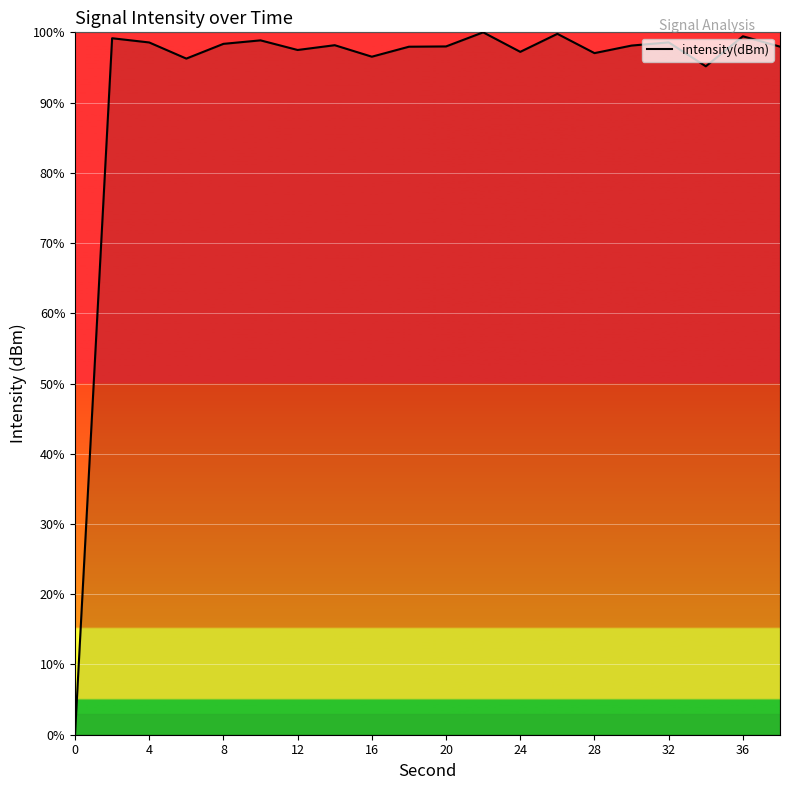

What is the sum of all values?

1862.6